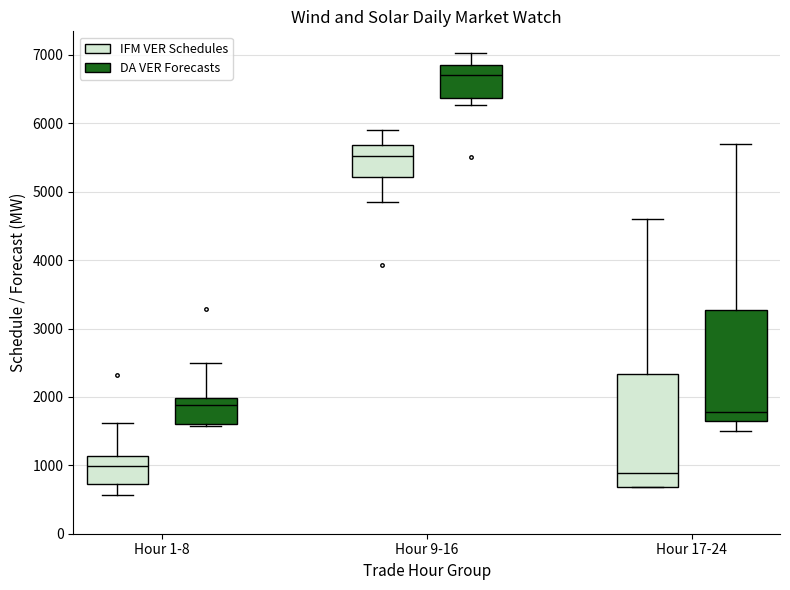

Where is the lower edge of the box for Hour 17-24 (DA VER Forecasts) on the y-axis? The values are not printed on the chart, so give them approximately, as read against the axis.

1600